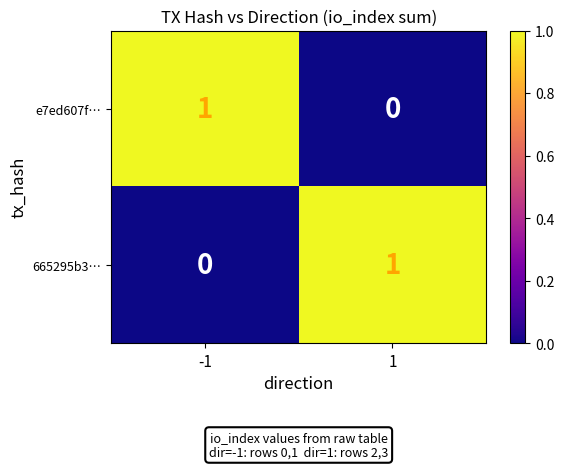

Is the value of e7ed607f… at 1 greater than the value of 665295b3… at 1?

No